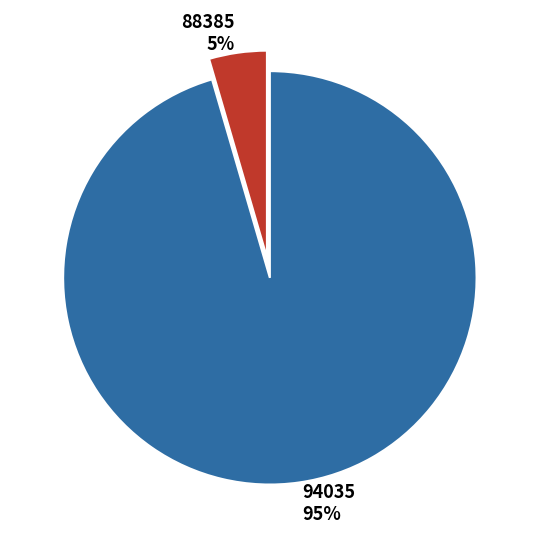

To the nearest percent, what percentage of the pie is 94035?

95%